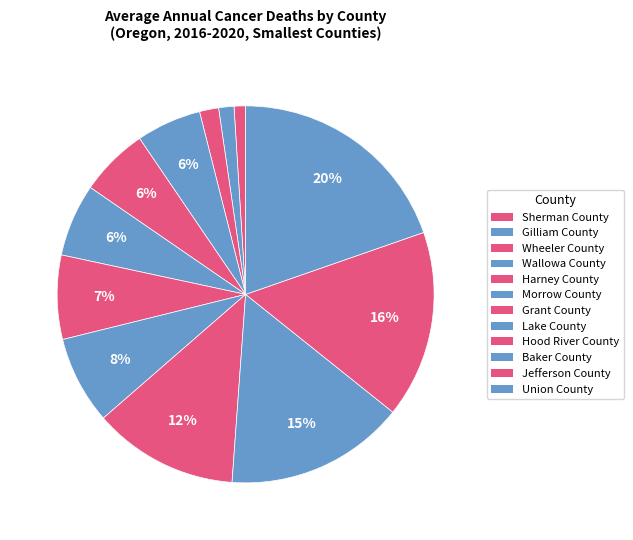

Approximately how many times larger is the value at Union County compared to Sherman County?

20.0